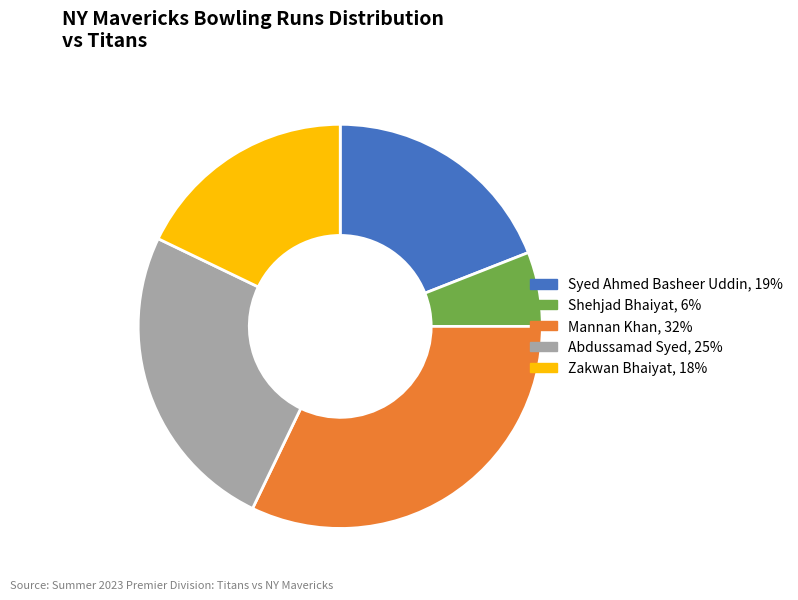

Is there any slice that represents more than half of the pie?

No